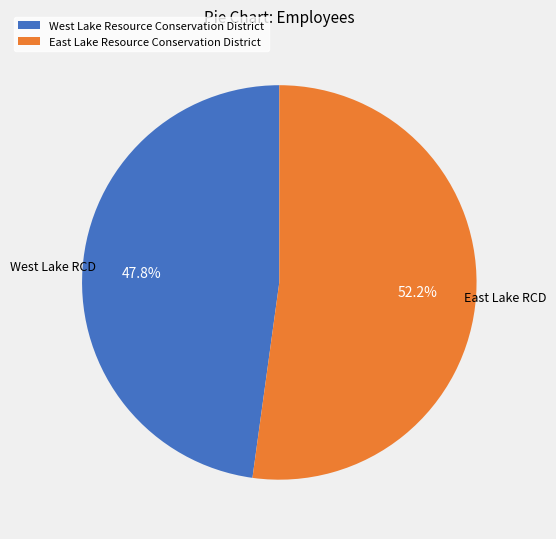

Rank the categories by value from lowest to highest.

West Lake Resource Conservation District, East Lake Resource Conservation District